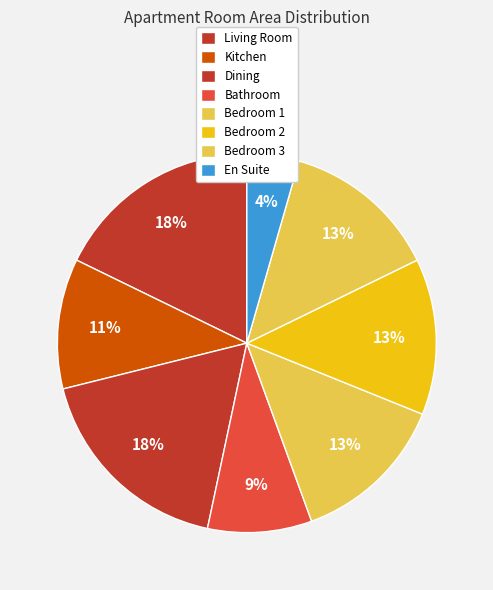

The En Suite slice represents 1% of the pie. True or false?

False